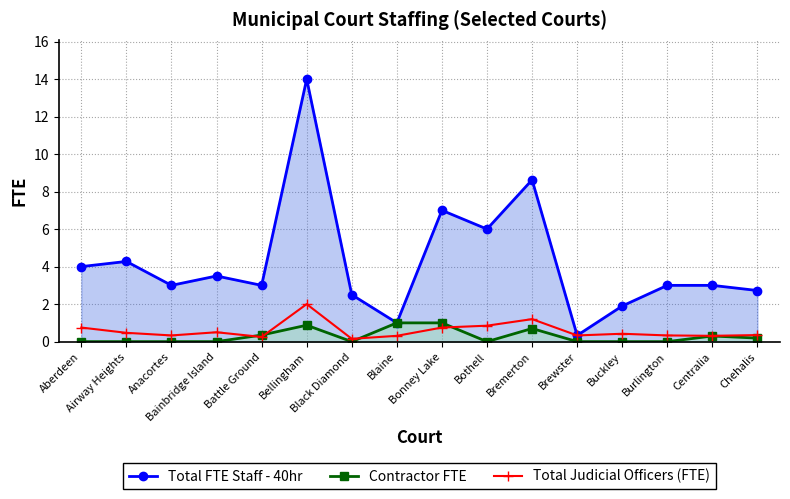

At which category is the sum across all series the highest?

Bellingham